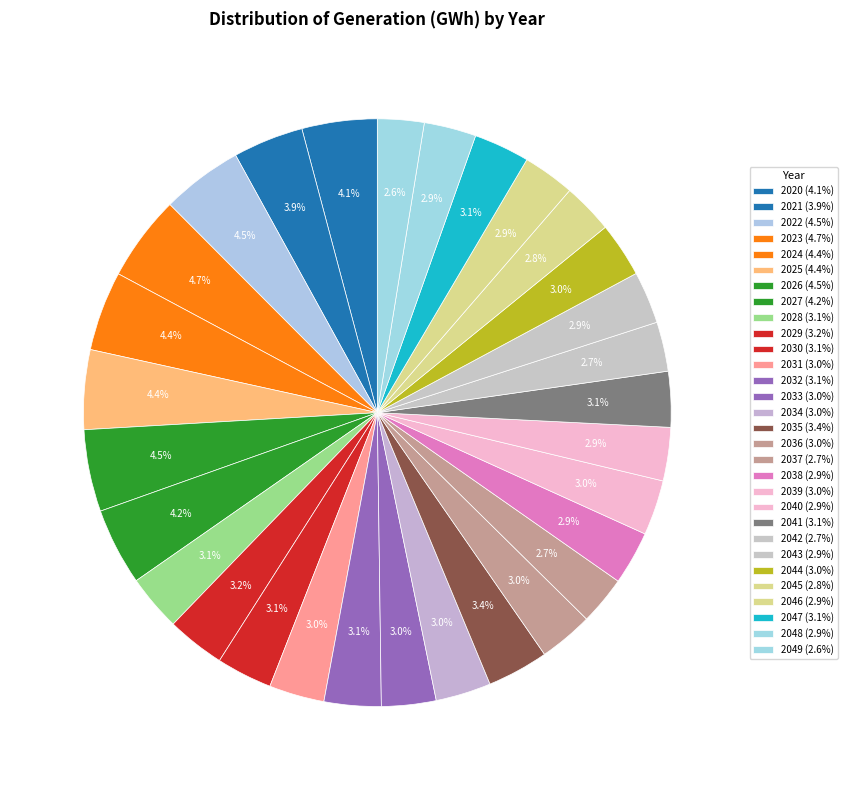

Rank the categories by value from lowest to highest.

2049, 2037, 2042, 2045, 2046, 2048, 2043, 2040, 2038, 2036, 2033, 2044, 2039, 2031, 2034, 2041, 2047, 2030, 2028, 2032, 2029, 2035, 2021, 2020, 2027, 2025, 2024, 2022, 2026, 2023